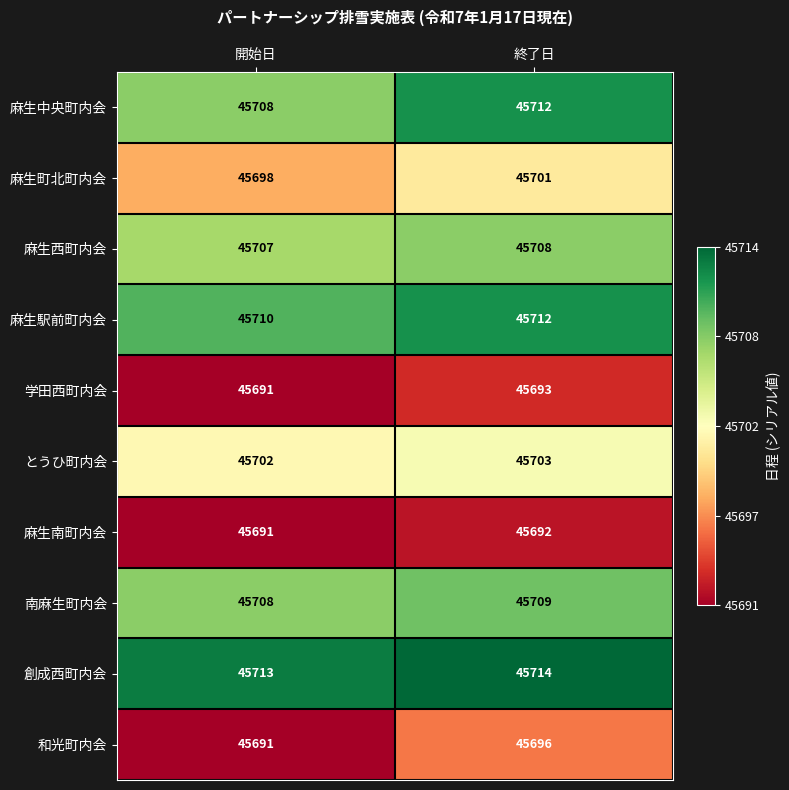

What is the sum of the 麻生駅前町内会 values at 終了日 and 開始日?

91422